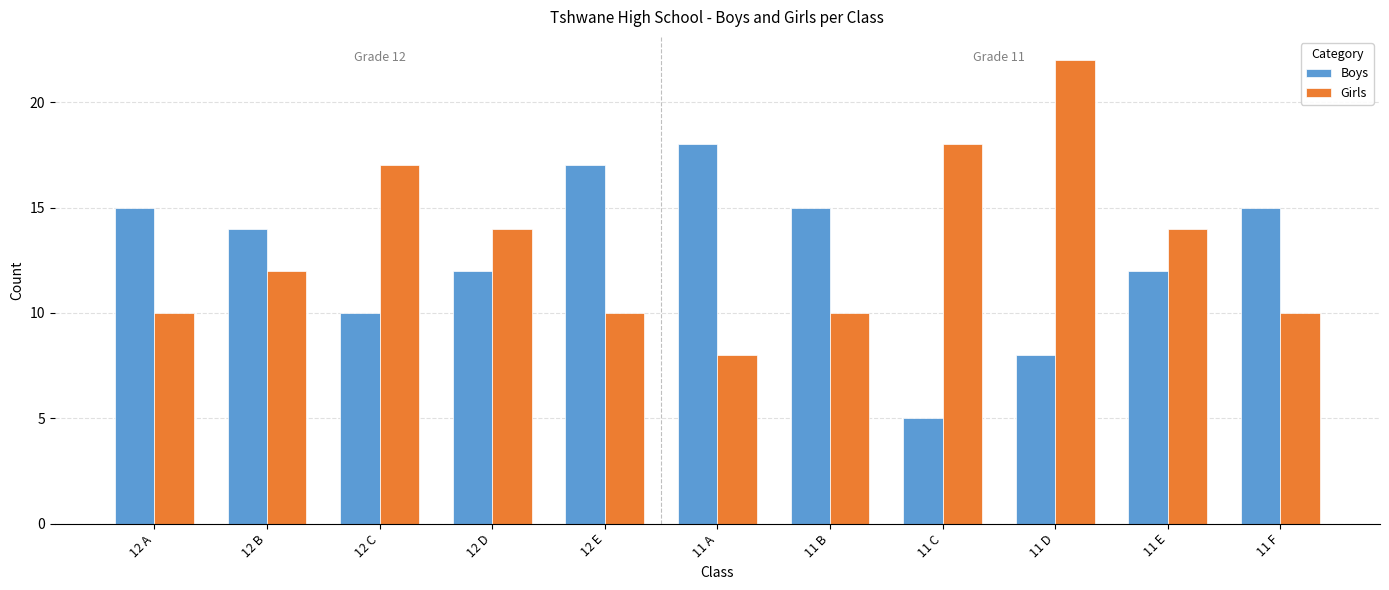

What position from the left is 12 E?

5